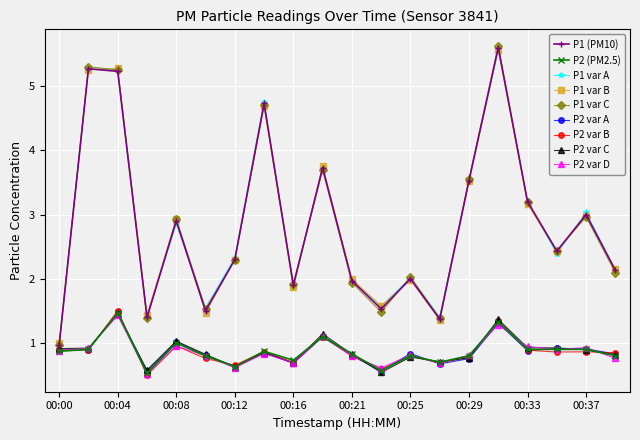

True or false: P1 var A and P2 var D cross at least once.

False